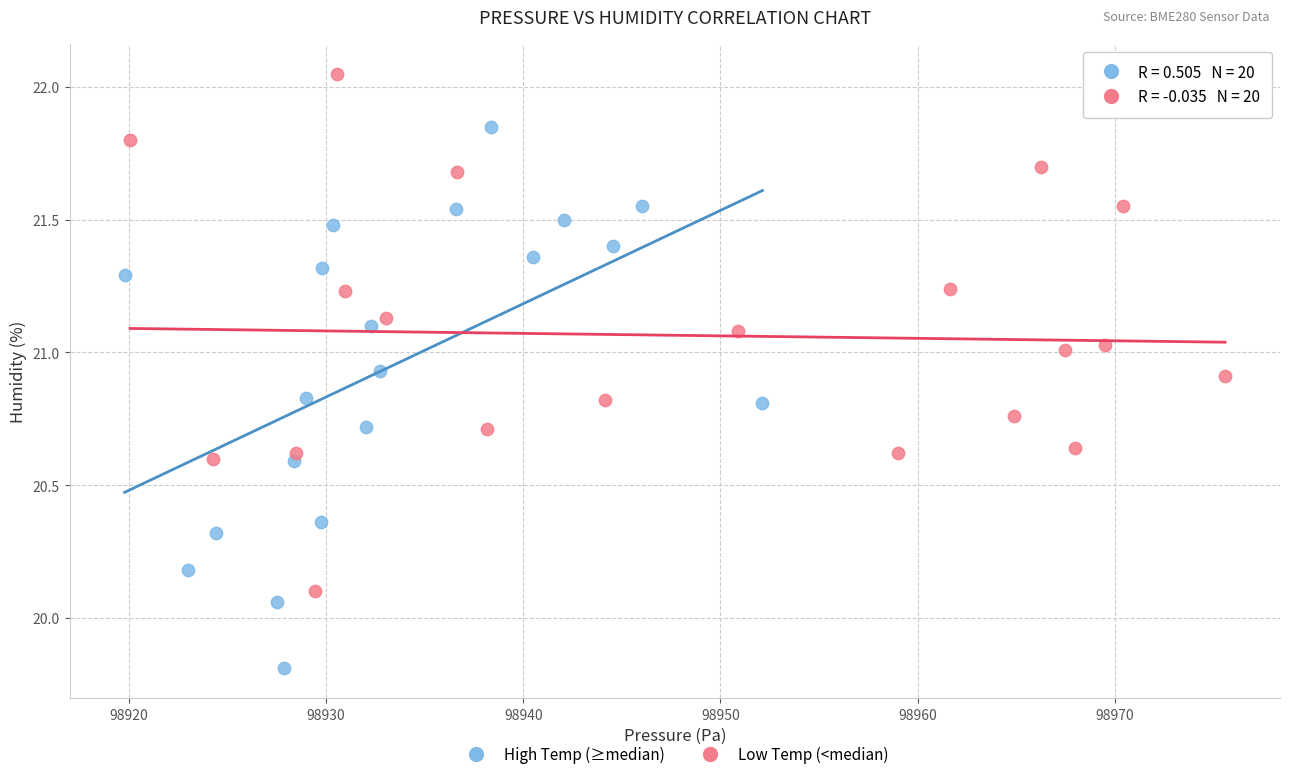

Which series contains the lowest Y value?

High Temp (≥median)